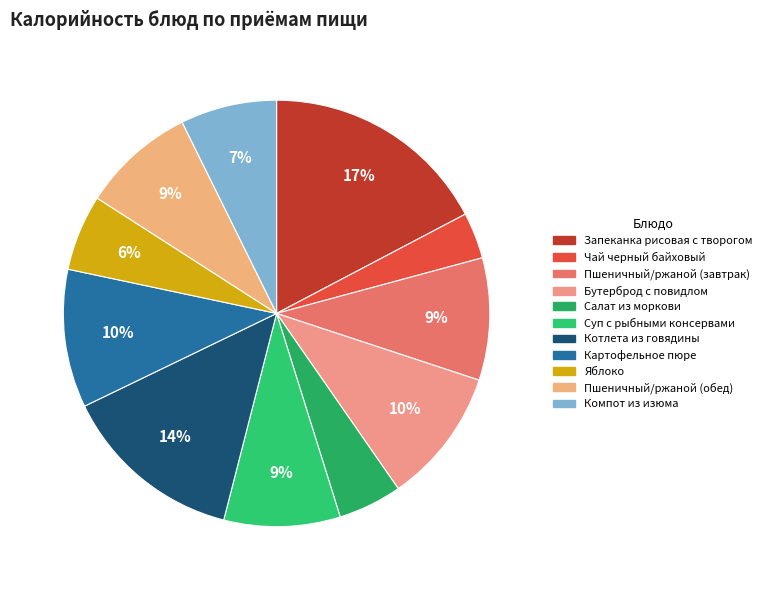

Does Котлета из говядины represent more than half of the total?

No